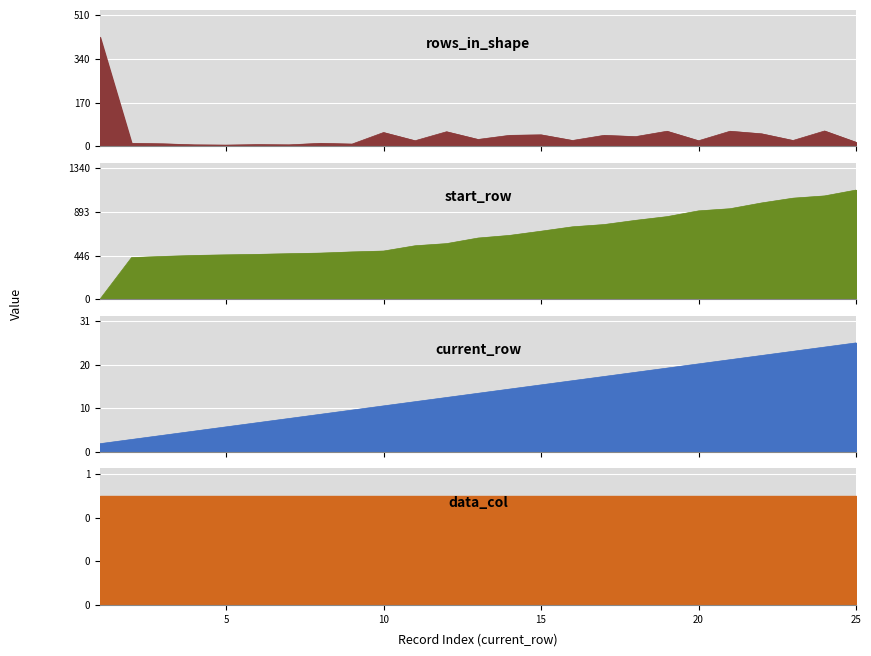

True or false: rows_in_shape has a value of 22 at 11.

True